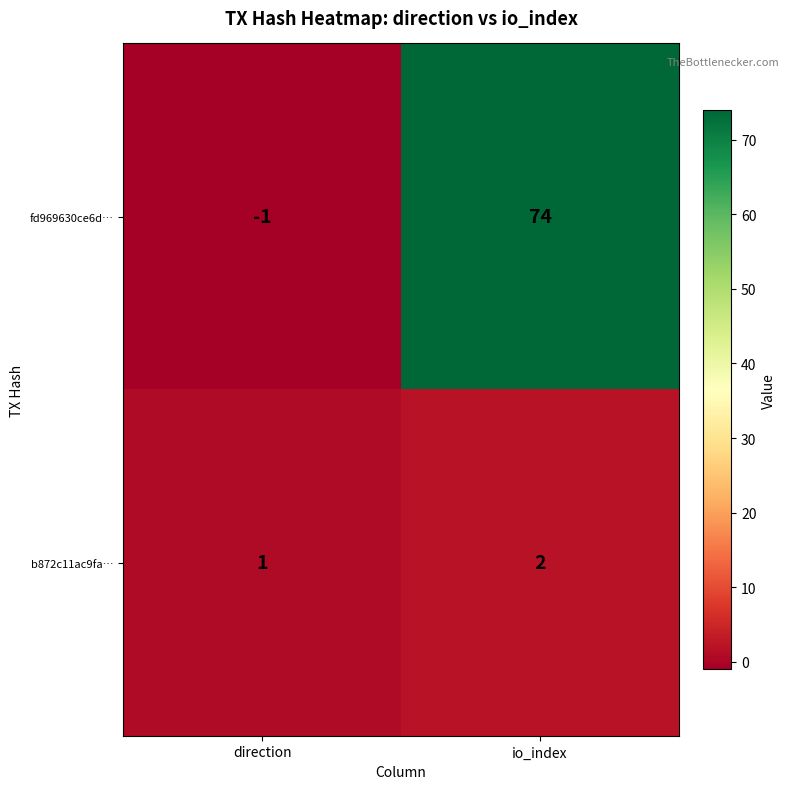

Count the number of data series in this chart.

2